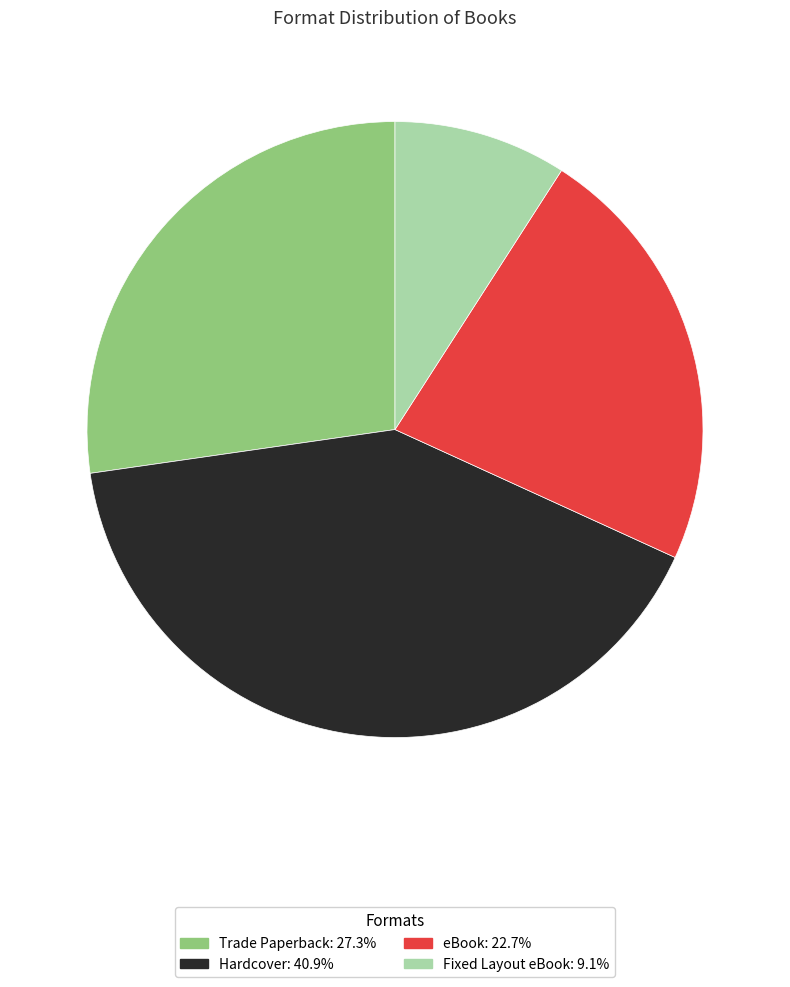

Count the number of slices in the pie.

4